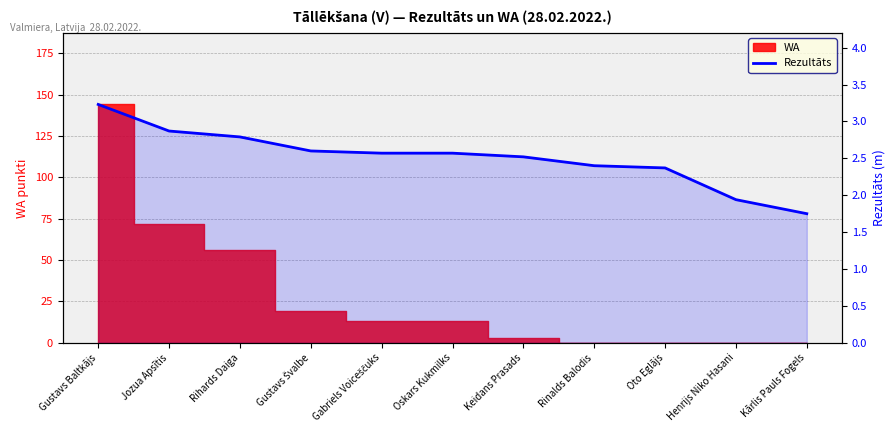

Does the chart display data point markers on the line(s)?

No